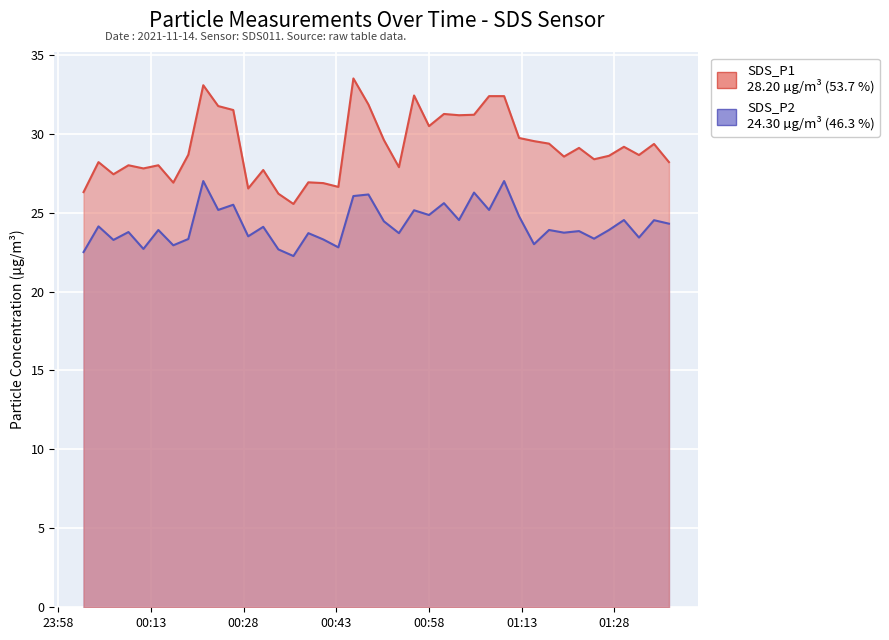

Does the chart display data point markers on the line(s)?

No